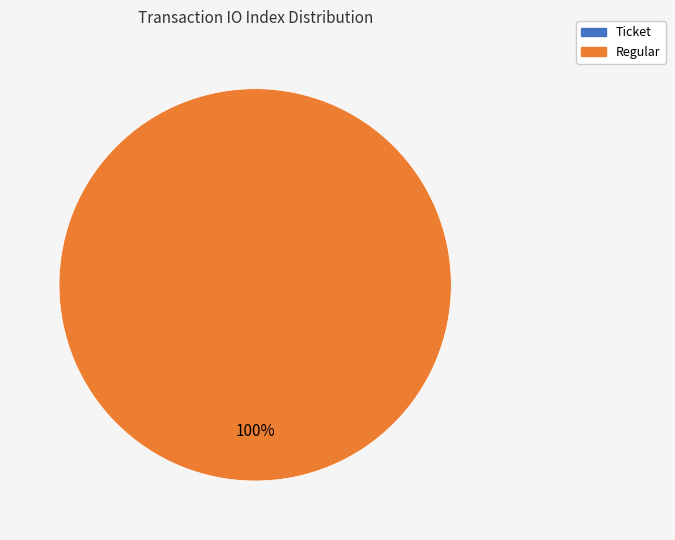

Combined, what portion of the pie is Ticket and Regular?

100.0%